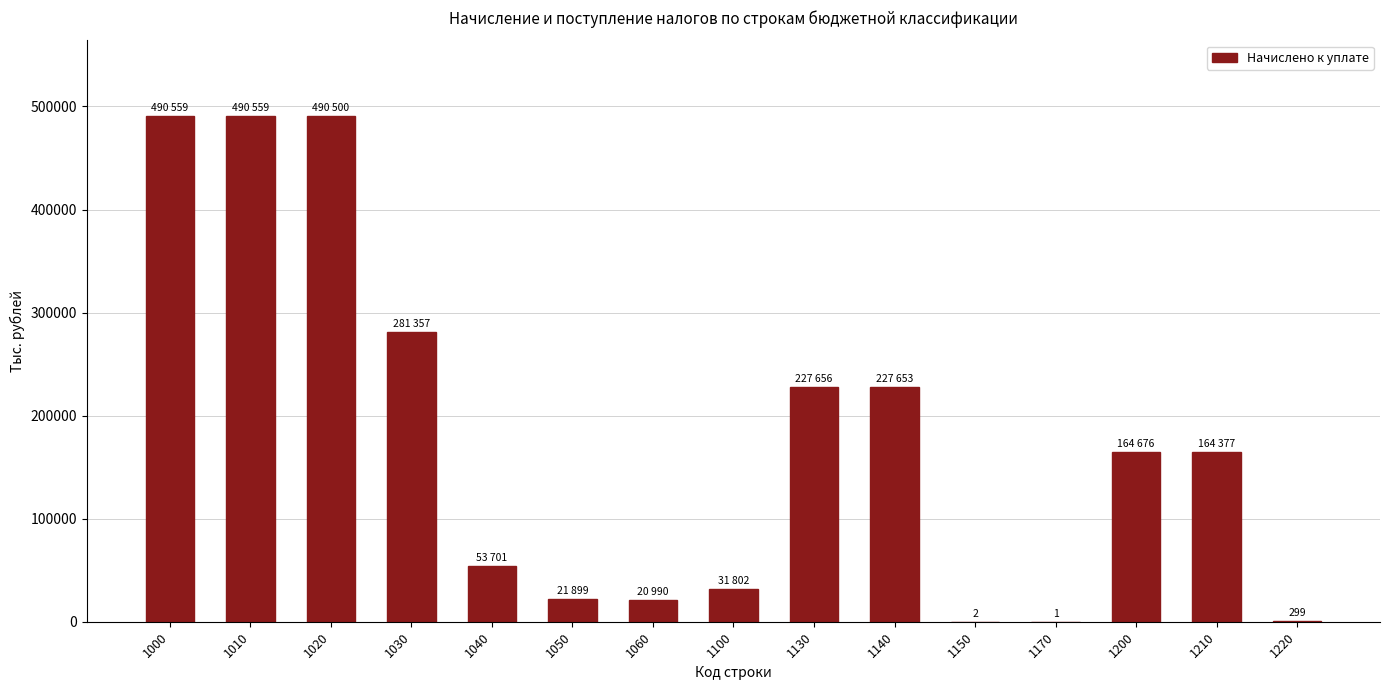

What is the maximum value shown in the chart?

490559